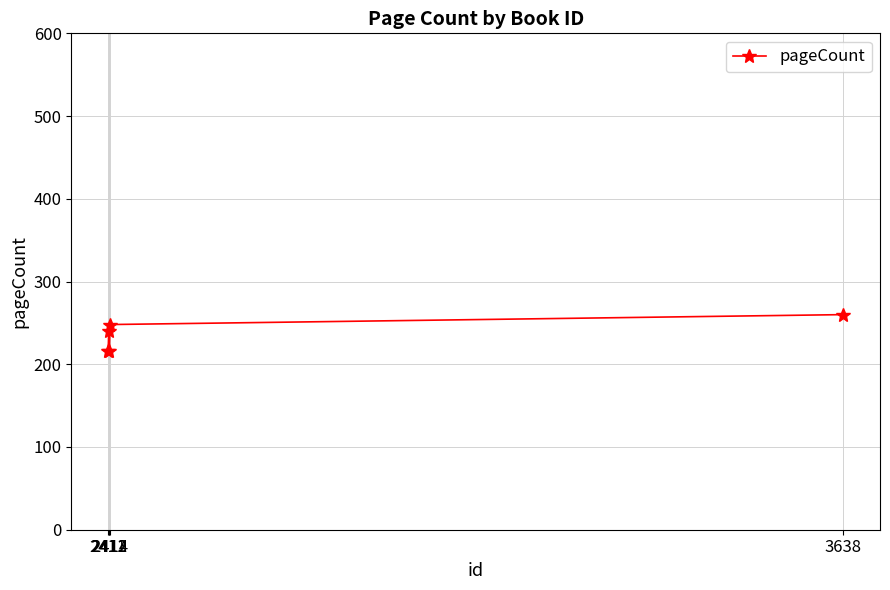

Between 3638 and 2413, which is larger?

3638